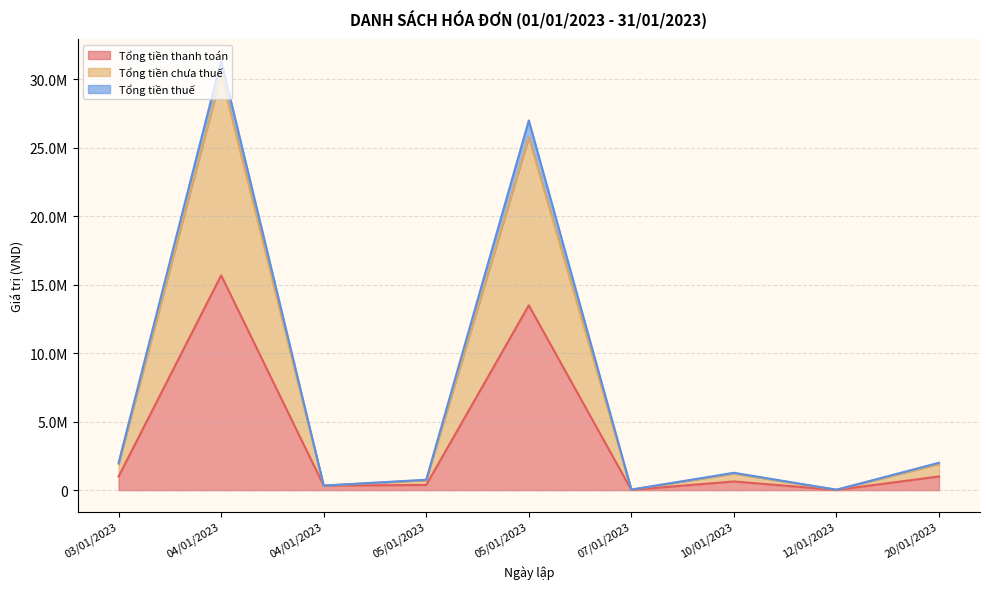

At how many categories does at least one series exceed 6021323?

2